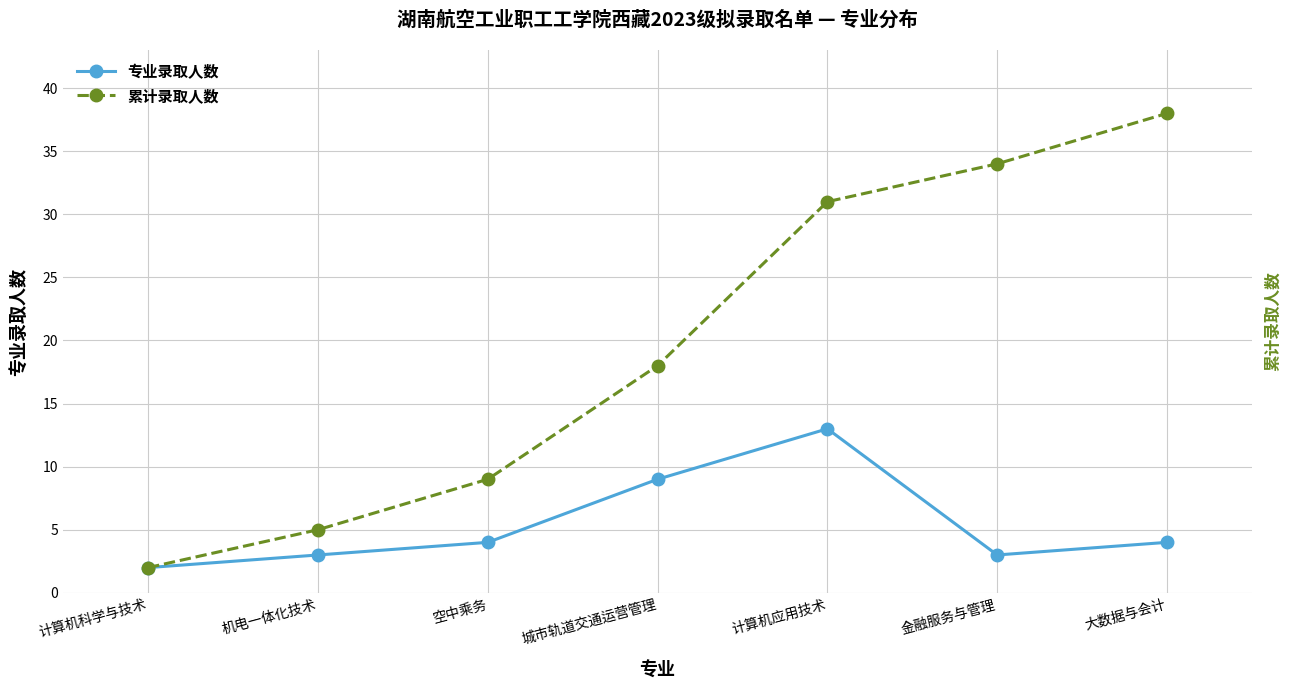

What is the label of the 5th point from the left?

计算机应用技术